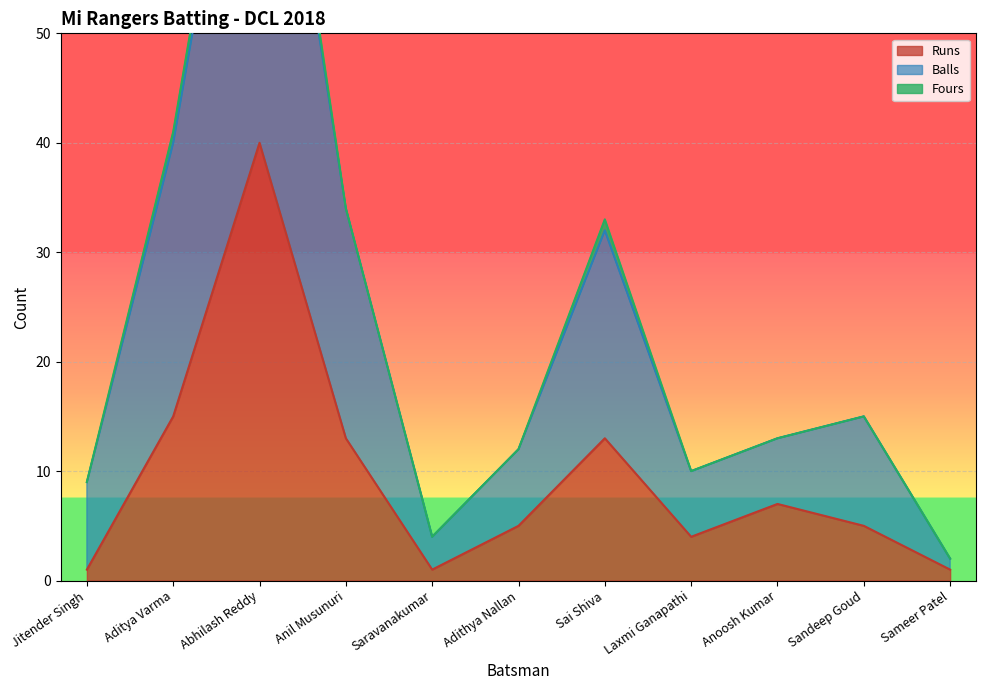

What value does the Balls series have at Sandeep Goud?

15